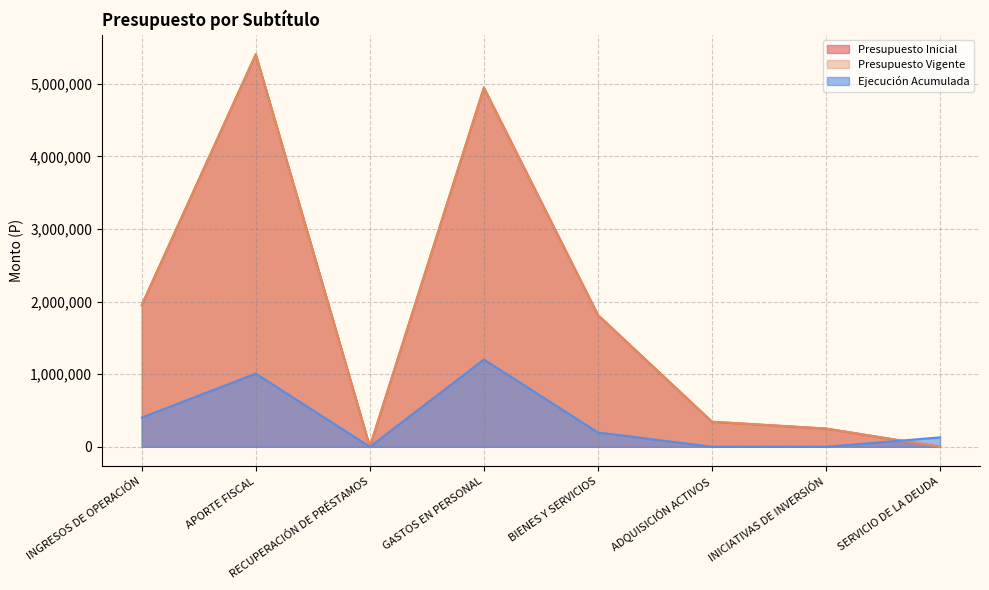

How many positive values does the Presupuesto Vigente series have?

7